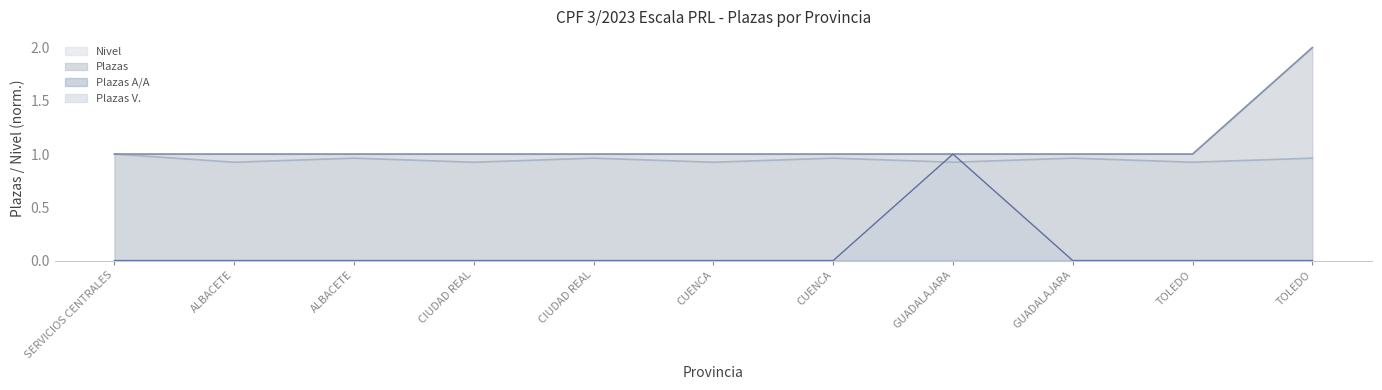

The value of Nivel at ALBACETE is 0.9. True or false?

True